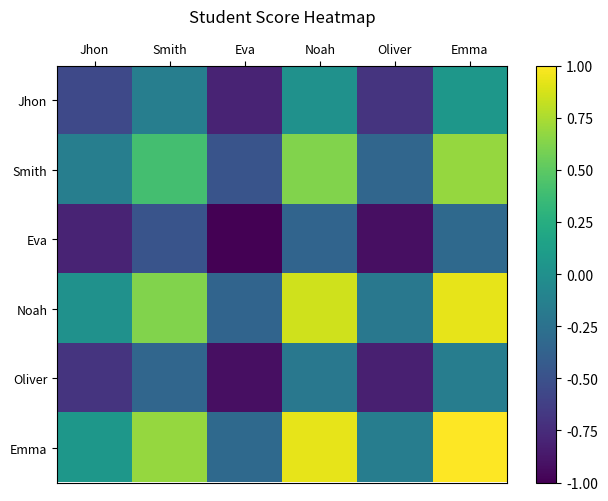

Reading left to right, extract all data points from this chart.

Jhon: Jhon=-0.6	Smith=-0.1	Eva=-0.8	Noah=0.0	Oliver=-0.7	Emma=0.1
Smith: Jhon=-0.1	Smith=0.4	Eva=-0.5	Noah=0.6	Oliver=-0.3	Emma=0.7
Eva: Jhon=-0.8	Smith=-0.5	Eva=-1.0	Noah=-0.4	Oliver=-0.9	Emma=-0.3
Noah: Jhon=0.0	Smith=0.6	Eva=-0.4	Noah=0.9	Oliver=-0.2	Emma=0.9
Oliver: Jhon=-0.7	Smith=-0.3	Eva=-0.9	Noah=-0.2	Oliver=-0.8	Emma=-0.2
Emma: Jhon=0.1	Smith=0.7	Eva=-0.3	Noah=0.9	Oliver=-0.2	Emma=1.0